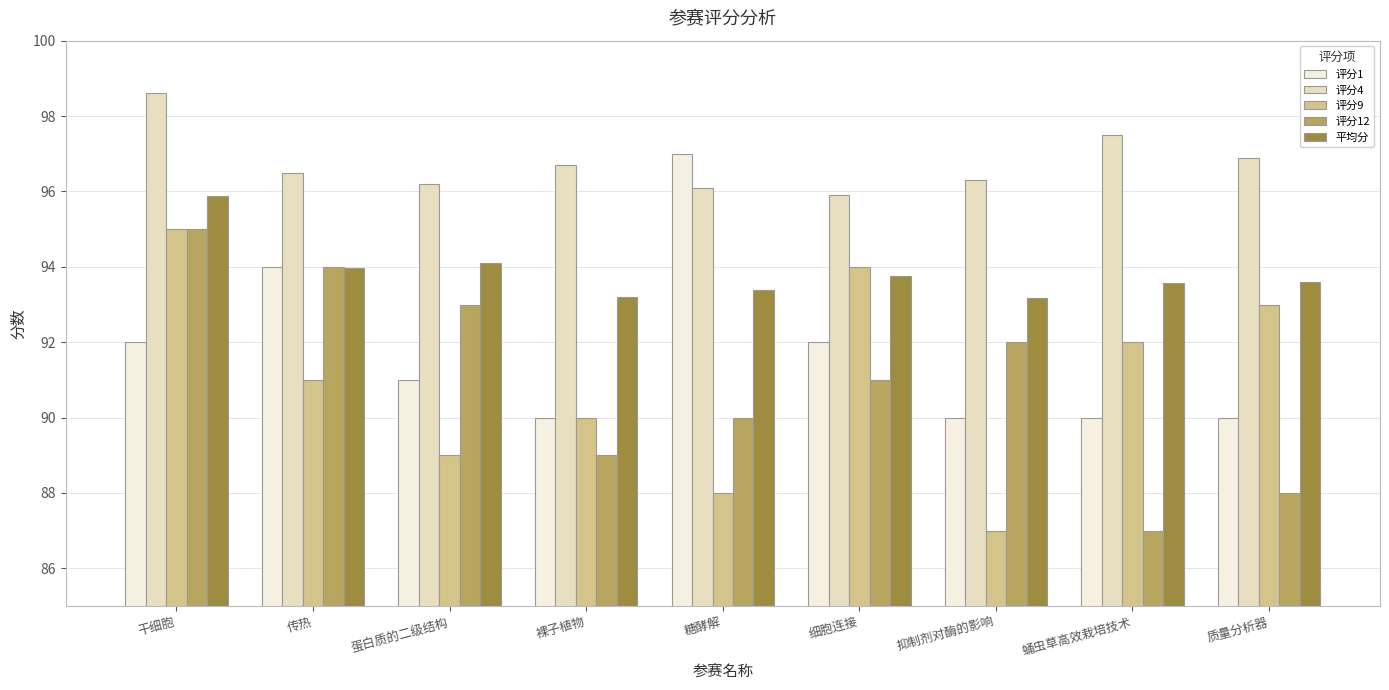

What is the total value across all series at 蛹虫草高效栽培技术?

460.1